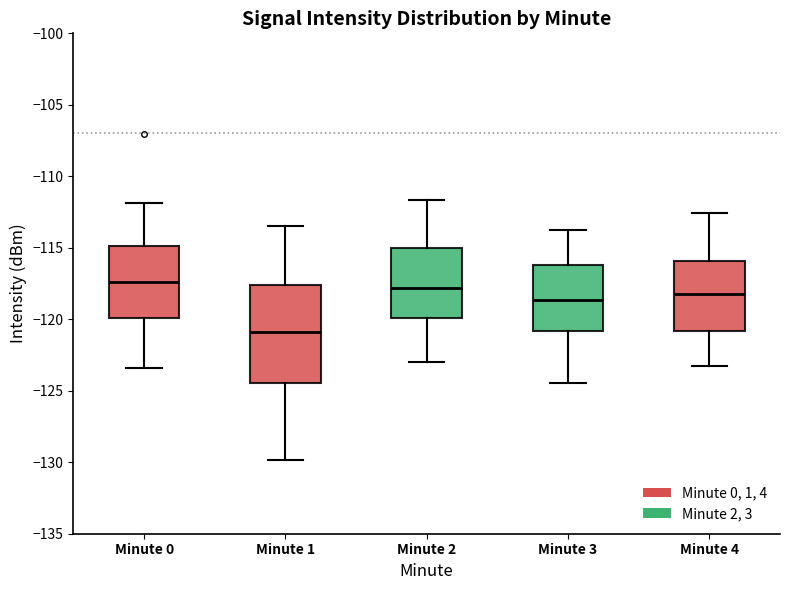

Where does the median line of the box for Minute 0 sit on the y-axis? The values are not printed on the chart, so give them approximately, as read against the axis.

-117.5